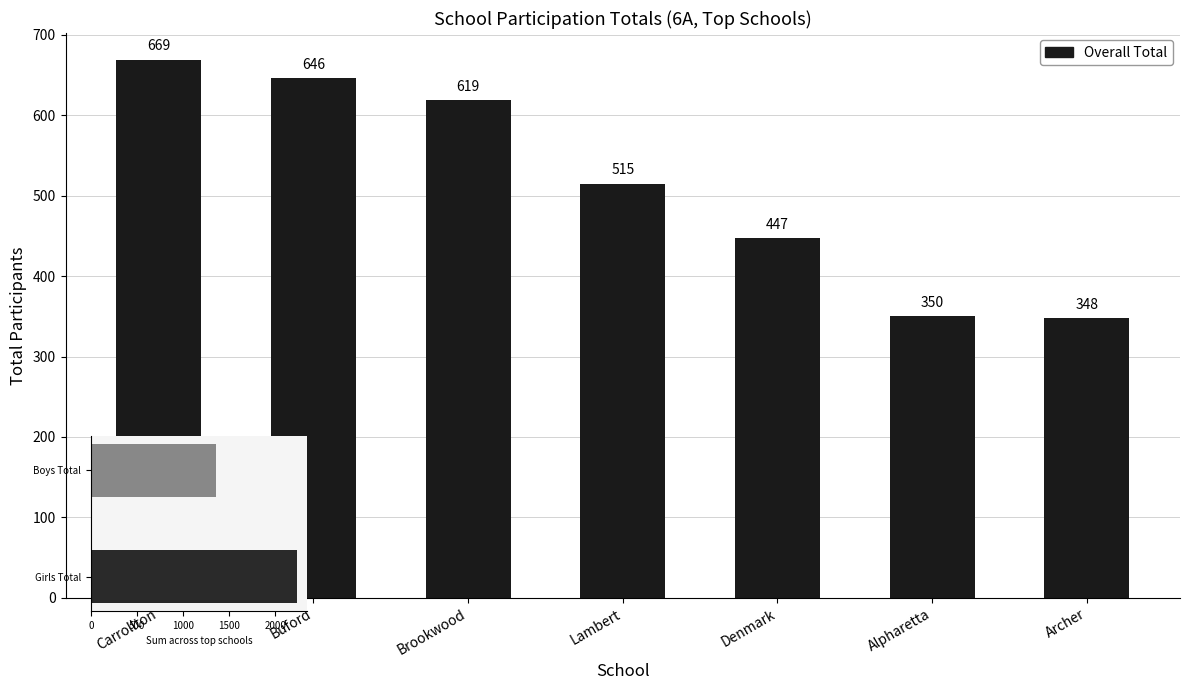

What is the average value?

513